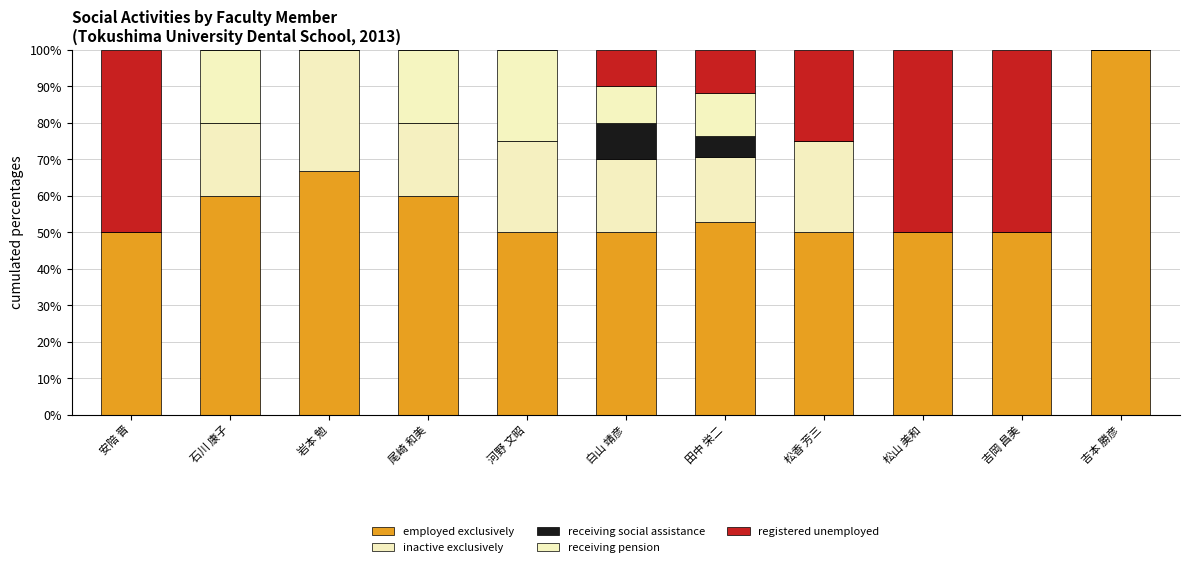

How many distinct data groups are displayed?

5